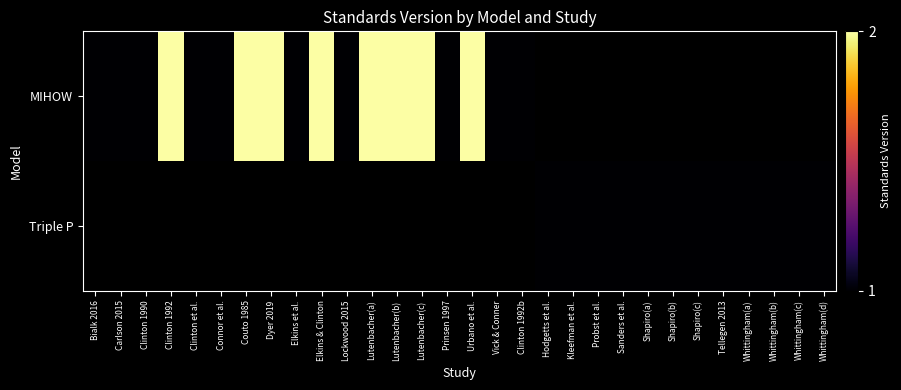

Between Whittingham(d) and Clinton et al., which is larger?

Clinton et al.